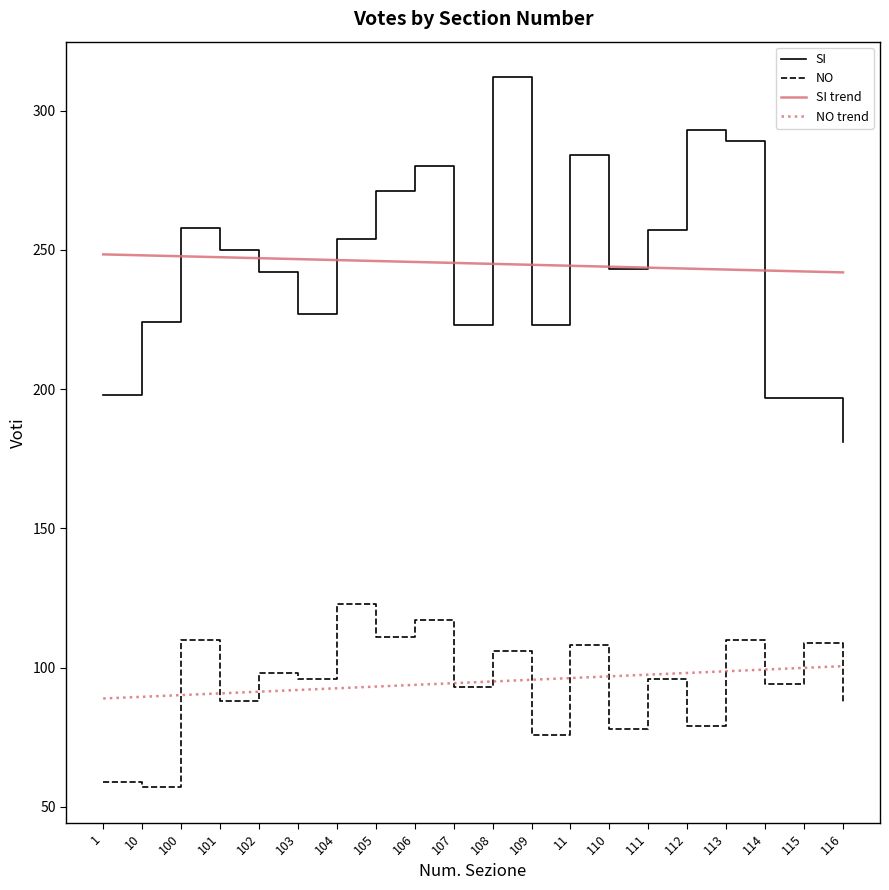

What is the total value across all series at 109?

639.3